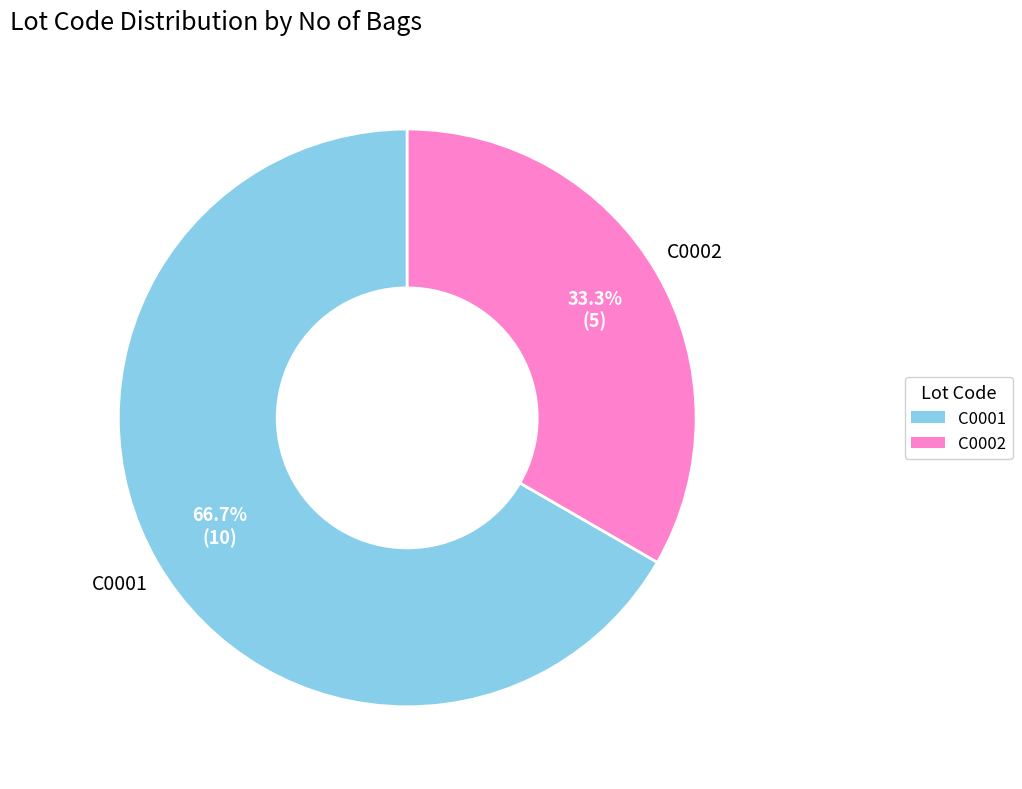

To the nearest percent, what is the difference between the C0002 and C0001 slice percentages?

33%